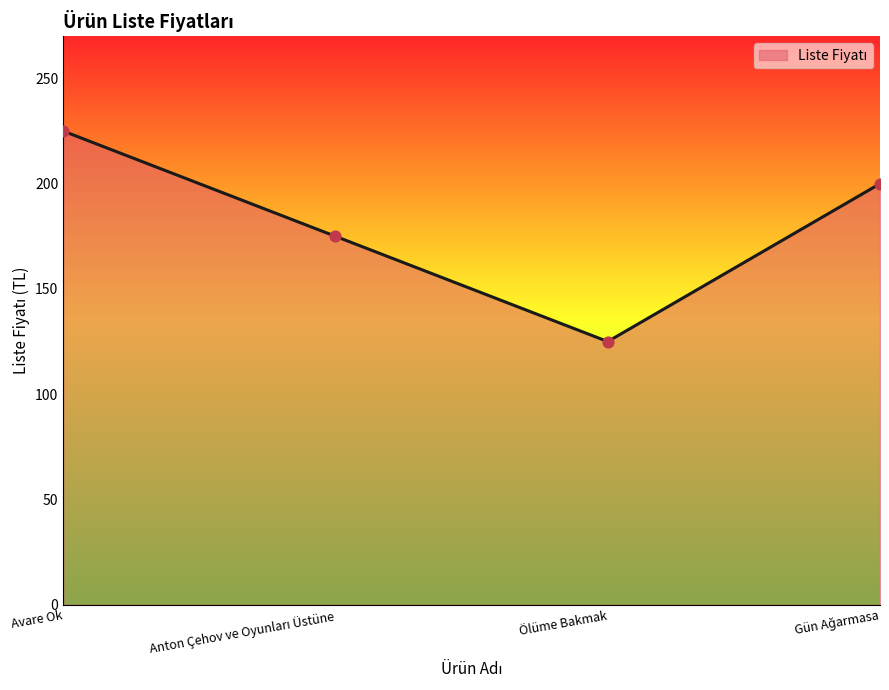

What is the change in value from Avare Ok to Ölüme Bakmak?

-100